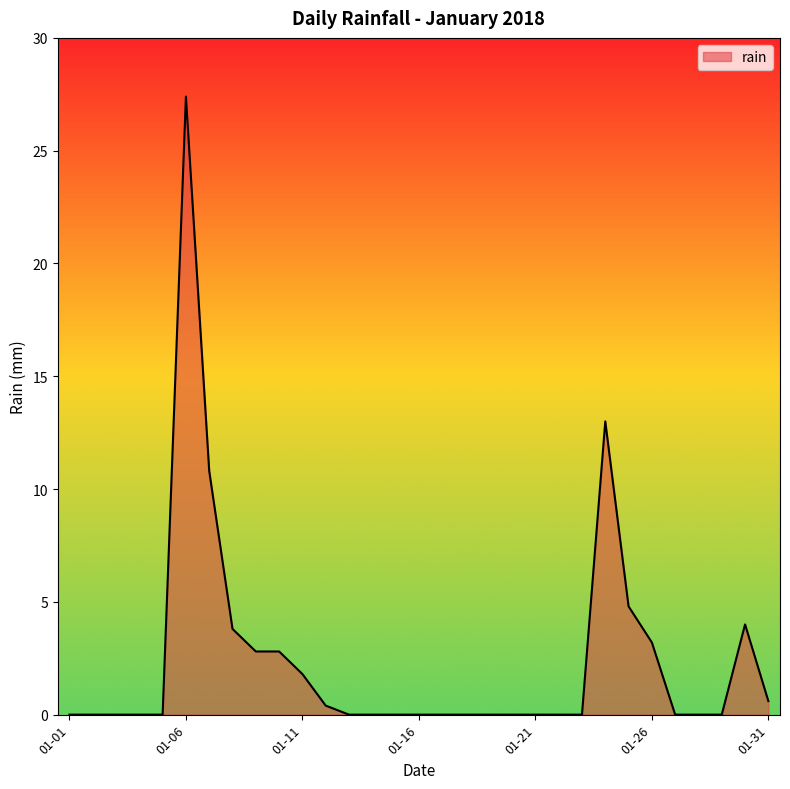

What is the difference between the maximum and minimum values?

27.4